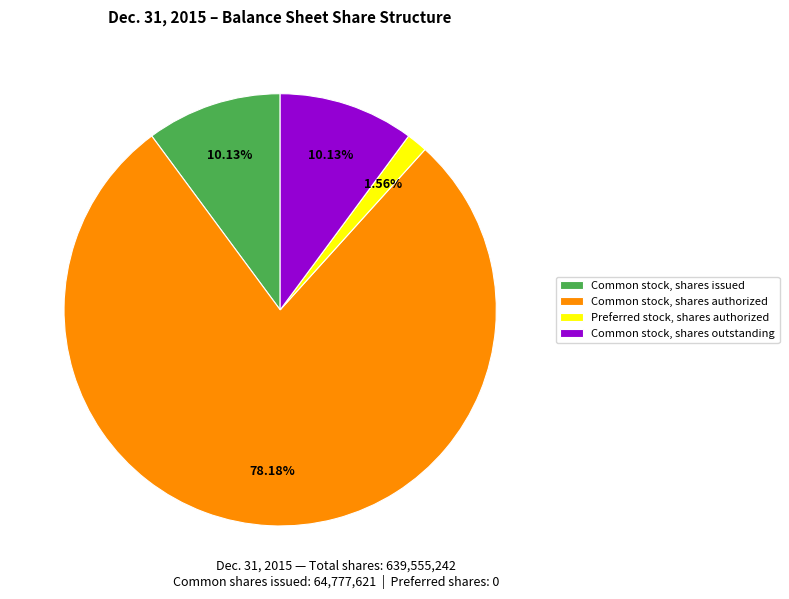

Between Preferred stock, shares authorized and Common stock, shares outstanding, which is larger?

Common stock, shares outstanding